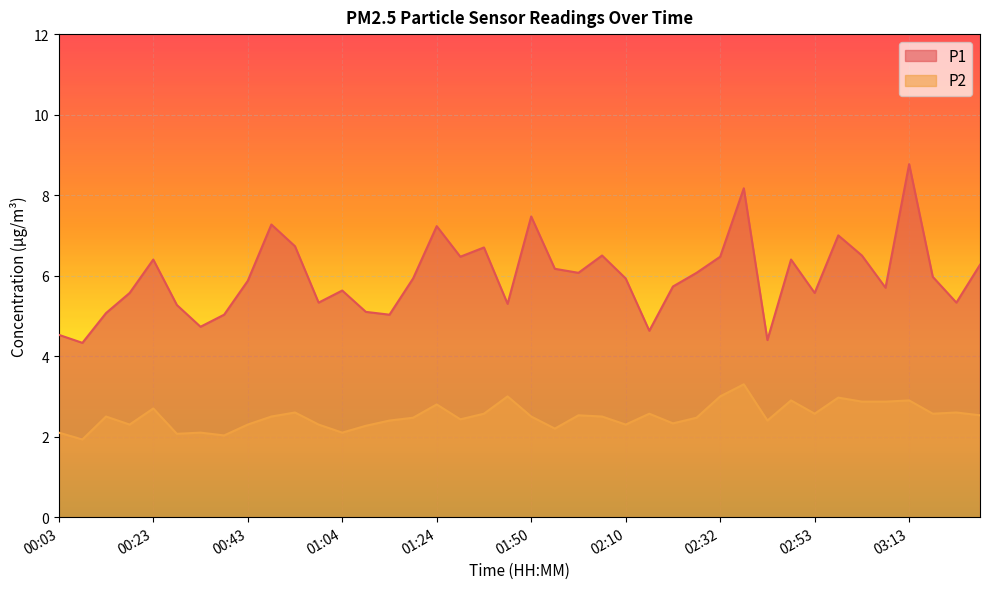

True or false: P1 and P2 intersect in this chart.

False